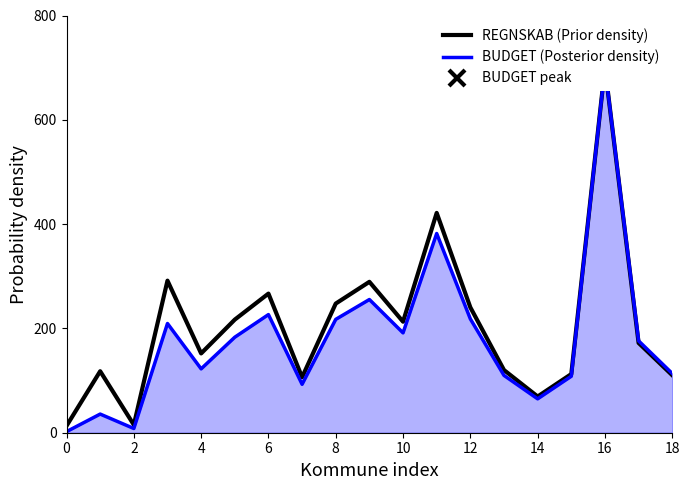

Which series has the largest range (max minus min)?

BUDGET (Posterior density)